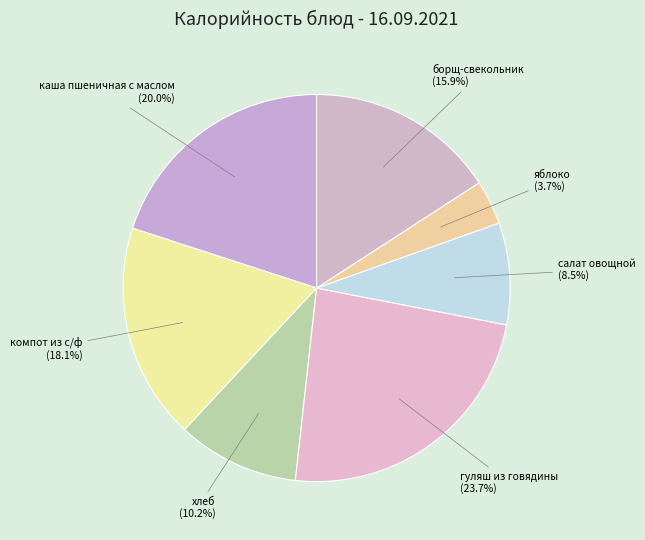

How many segments does this pie chart have?

7